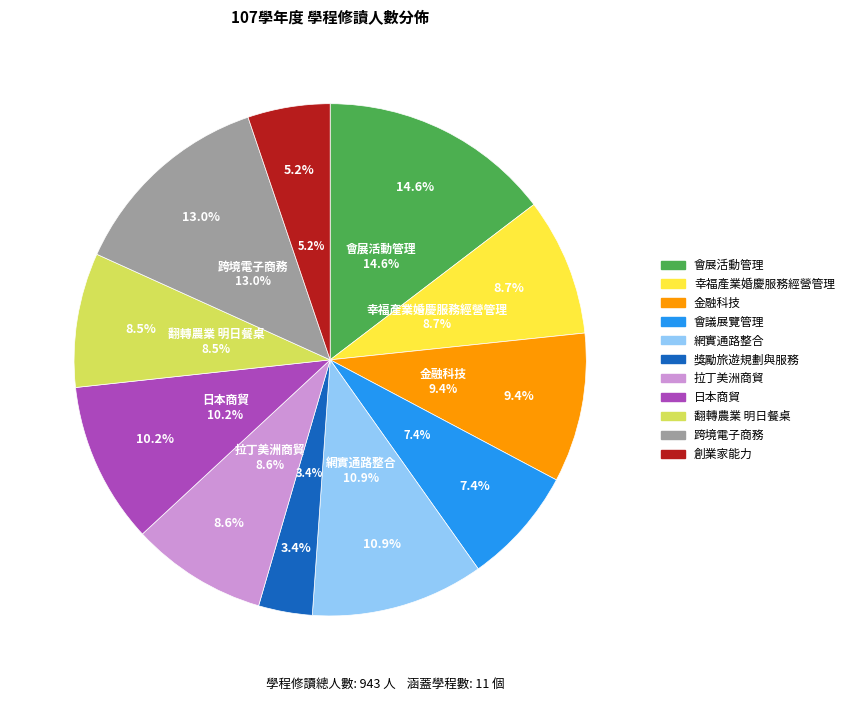

Count the number of slices in the pie.

11